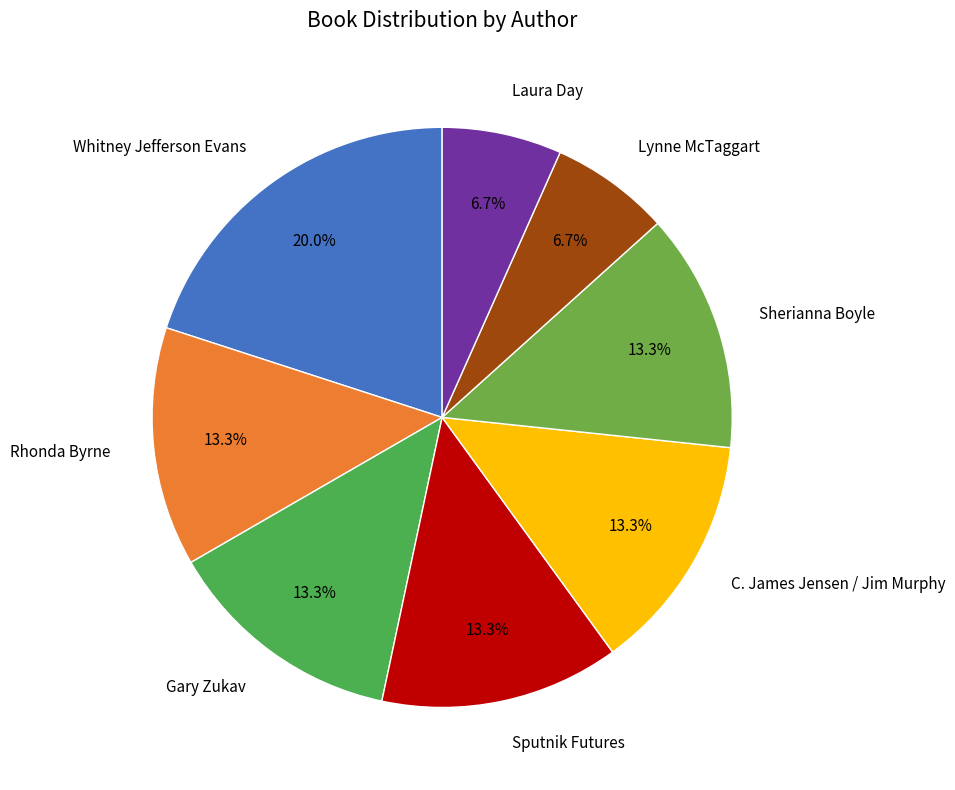

Does any single category account for the majority?

No